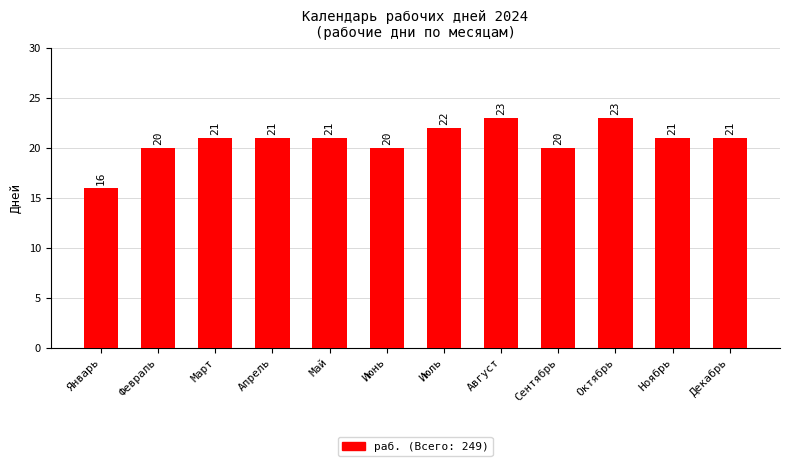

What is the average value?

21